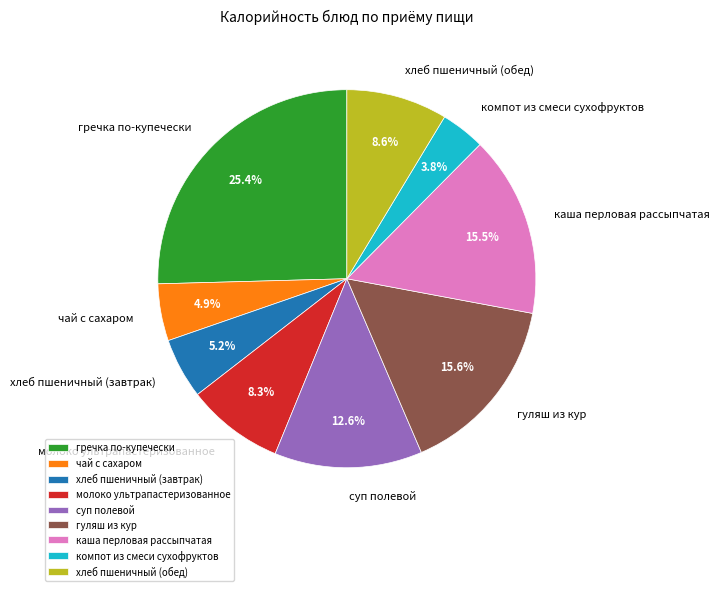

What percentage do каша перловая рассыпчатая and суп полевой together represent?

28.1%